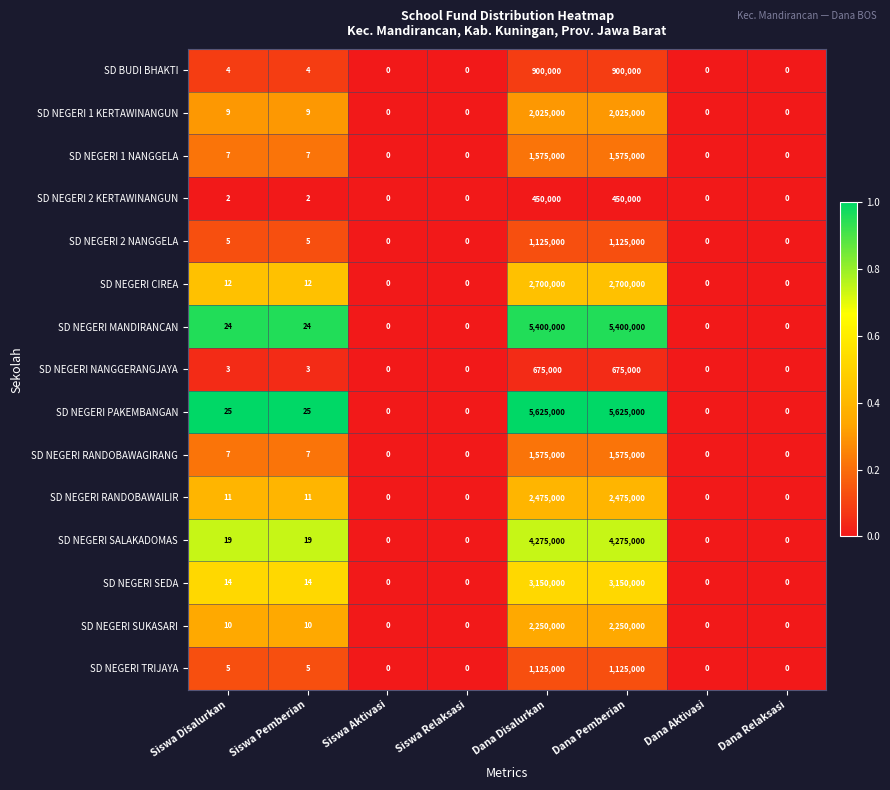

Which series has the largest total across all categories?

SD NEGERI PAKEMBANGAN